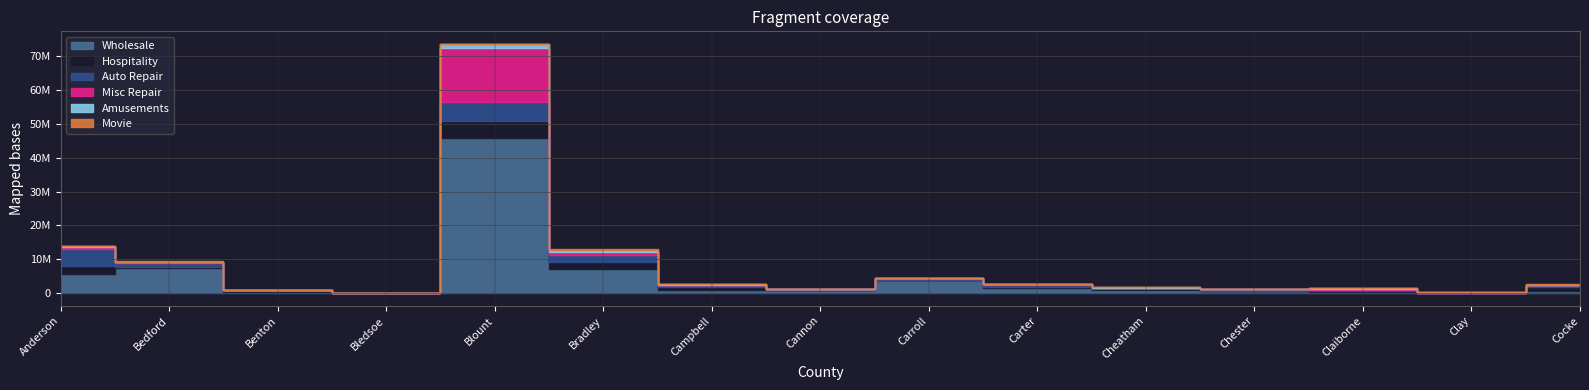

What are all the series names shown in the legend?

Wholesale, Hospitality, Auto Repair, Misc Repair, Amusements, Movie